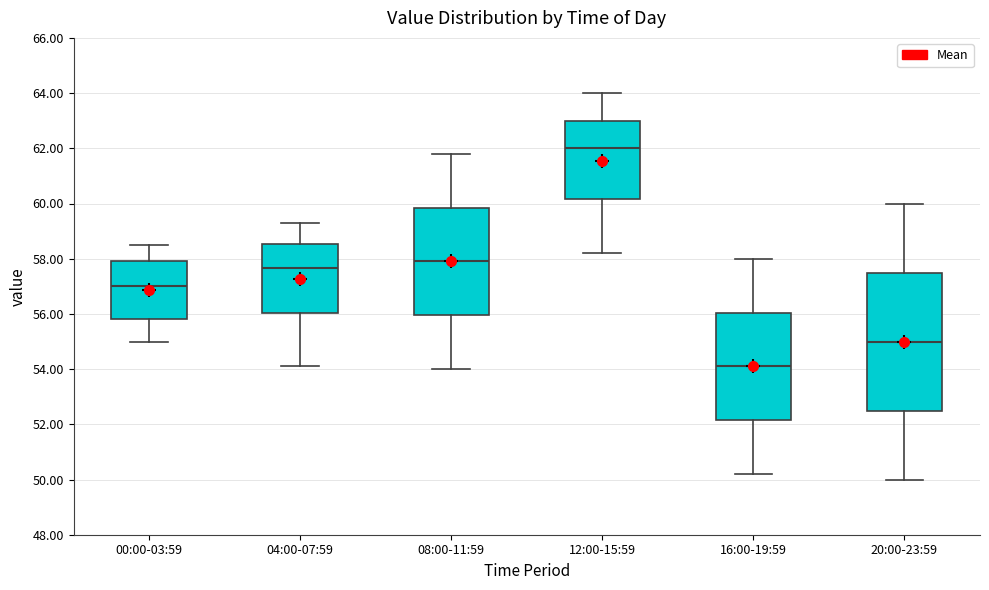

Where does the lower whisker of the box for 12:00-15:59 end on the y-axis? The values are not printed on the chart, so give them approximately, as read against the axis.

58.2